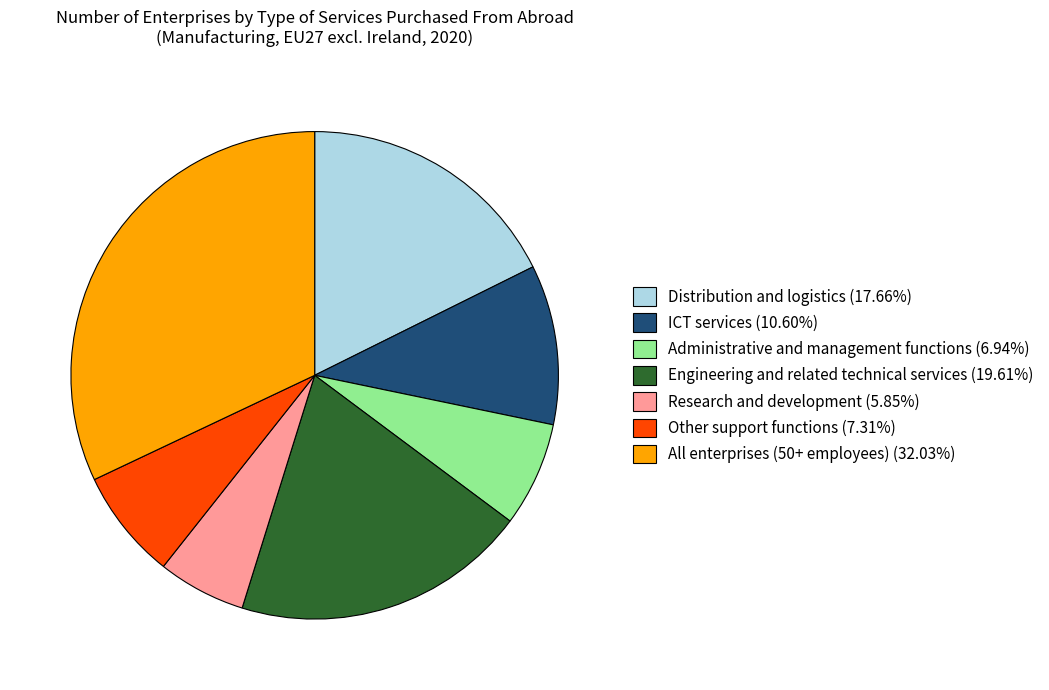

Which slice is the smallest?

Research and development